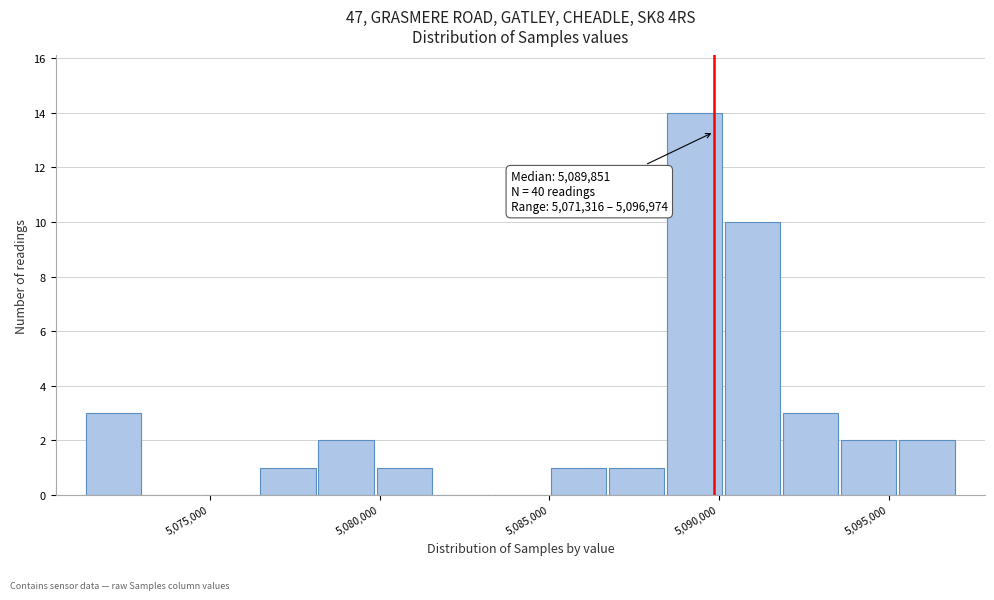

Read against the x-axis, roughly where is the centre of the tallest bar?

5089500